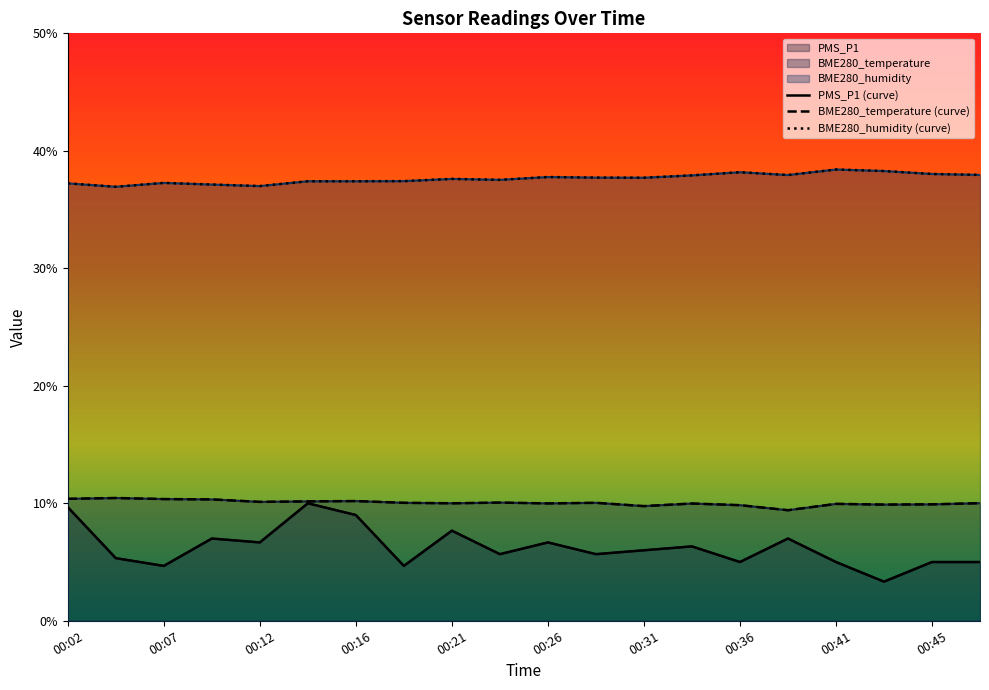

Rank the series by their maximum value, from lowest to highest.

PMS_P1, BME280_temperature, BME280_humidity